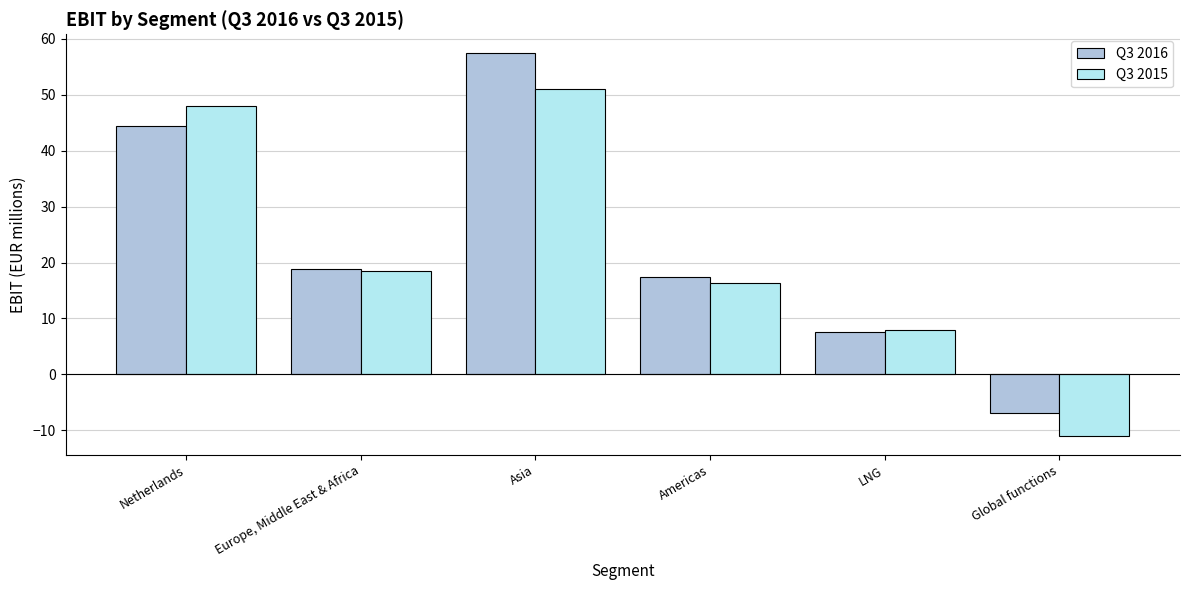

How many positive values does the Q3 2016 series have?

5